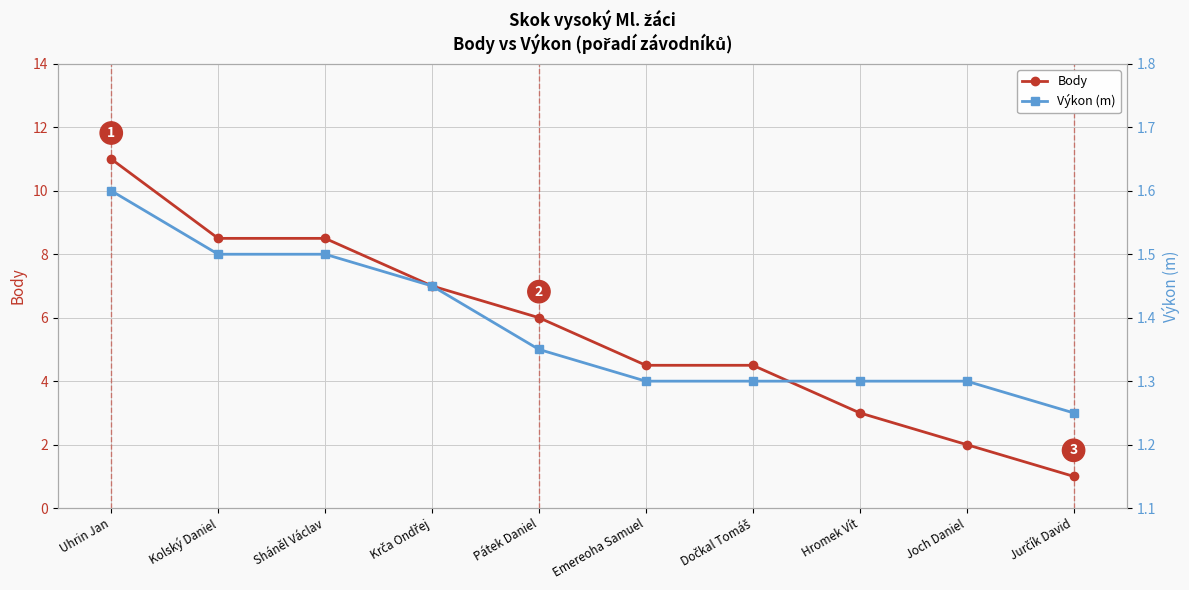

What position from the left is Hromek Vít?

8